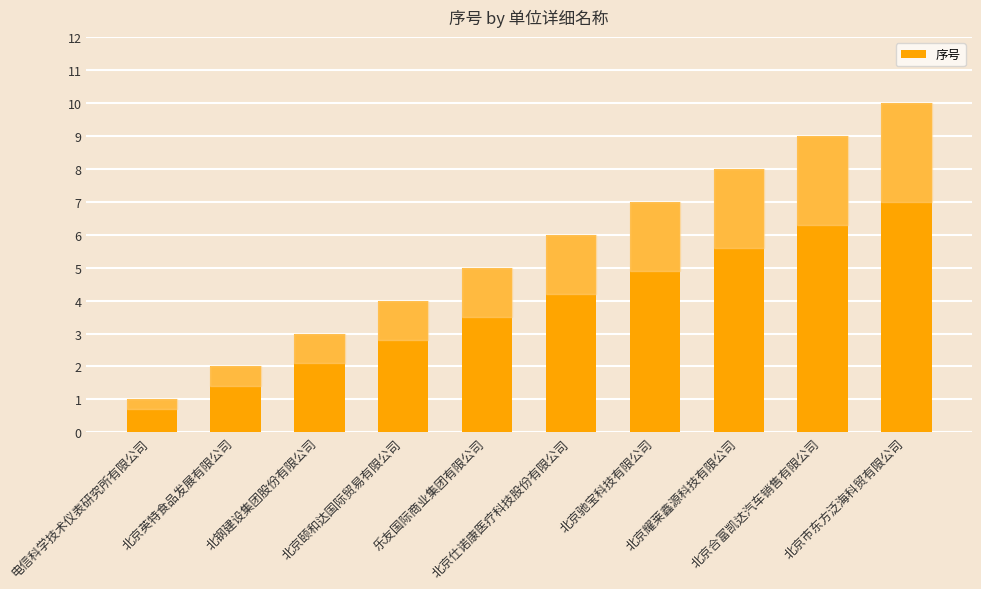

What is the value of the 6th bar from the left?

6